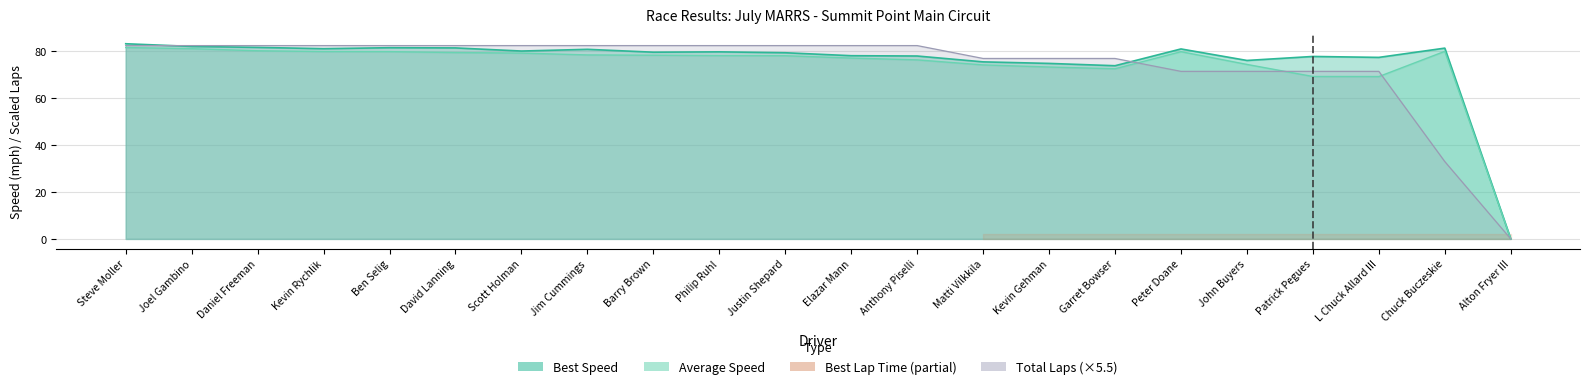

At which category does the chart reach its minimum across all series?

Alton Fryer III